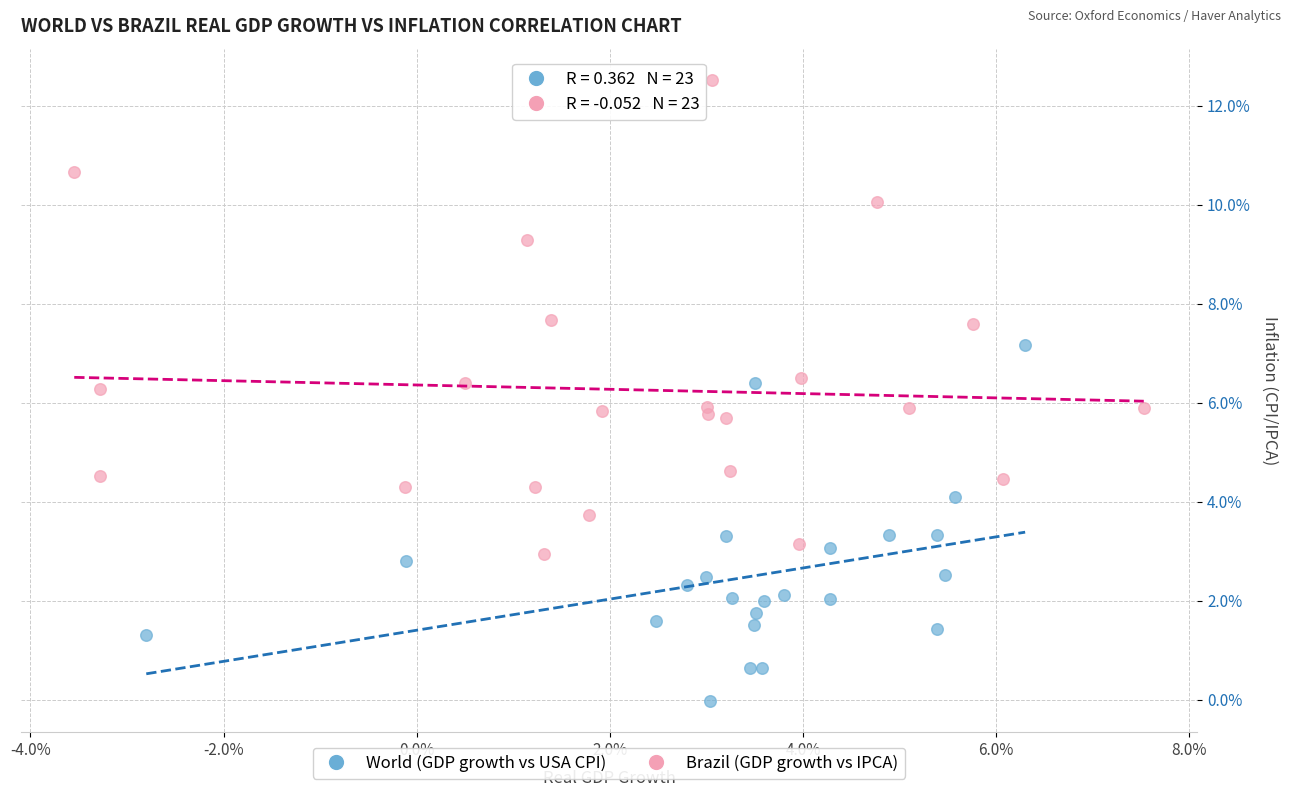

Which series reaches the minimum Y coordinate?

World (GDP growth vs USA CPI)